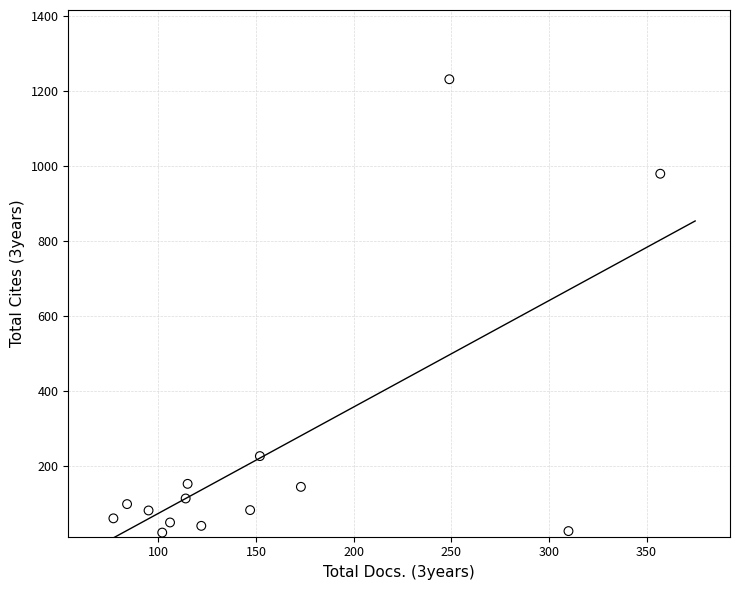

What Y value in the scatter plot is closest to 626?

979